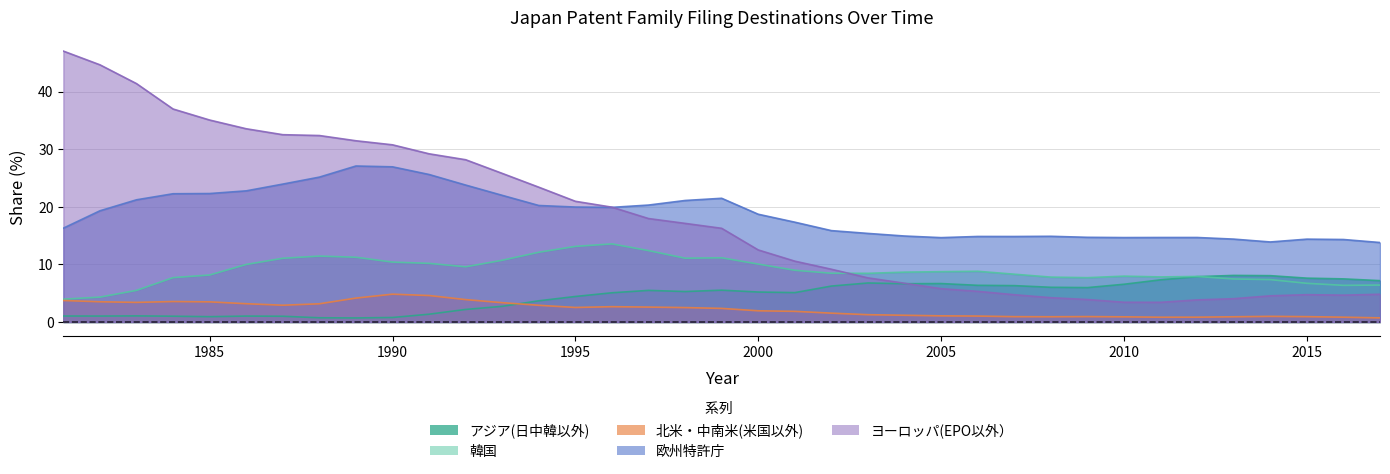

What is the value of the アジア(日中韓以外) point at the 11th from the left?

1.4